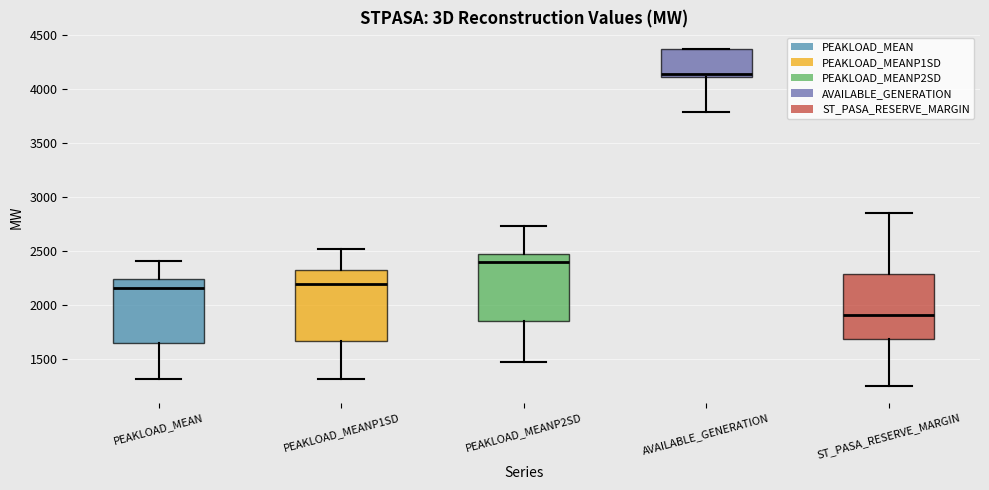

Reading left to right, transcribe this box plot: for each box, give where its median line is, the range the box spans, and where its two whiskers end, as read against the y-axis. The values are not printed on the chart, so give them approximately, as read against the axis.

PEAKLOAD_MEAN: median 2150, box 1650 to 2250, whiskers 1300 to 2400
PEAKLOAD_MEANP1SD: median 2200, box 1650 to 2350, whiskers 1300 to 2500
PEAKLOAD_MEANP2SD: median 2400, box 1850 to 2450, whiskers 1450 to 2750
AVAILABLE_GENERATION: median 4150, box 4100 to 4350, whiskers 3800 to 4350
ST_PASA_RESERVE_MARGIN: median 1900, box 1700 to 2300, whiskers 1250 to 2850